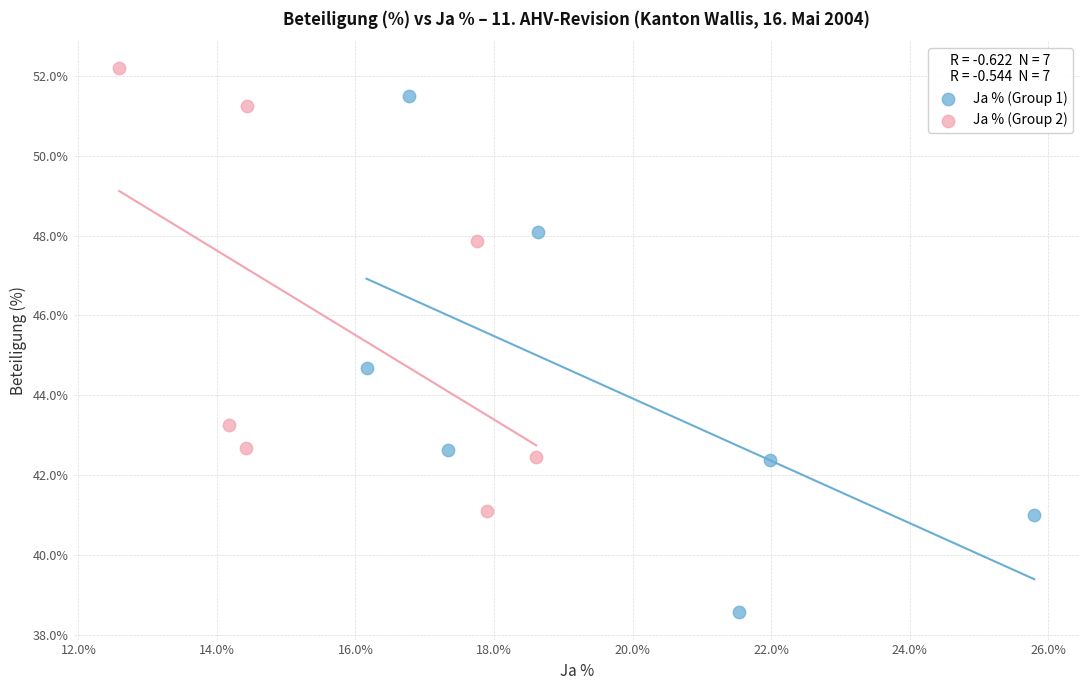

Which series contains the lowest Y value?

Ja % (Group 1)